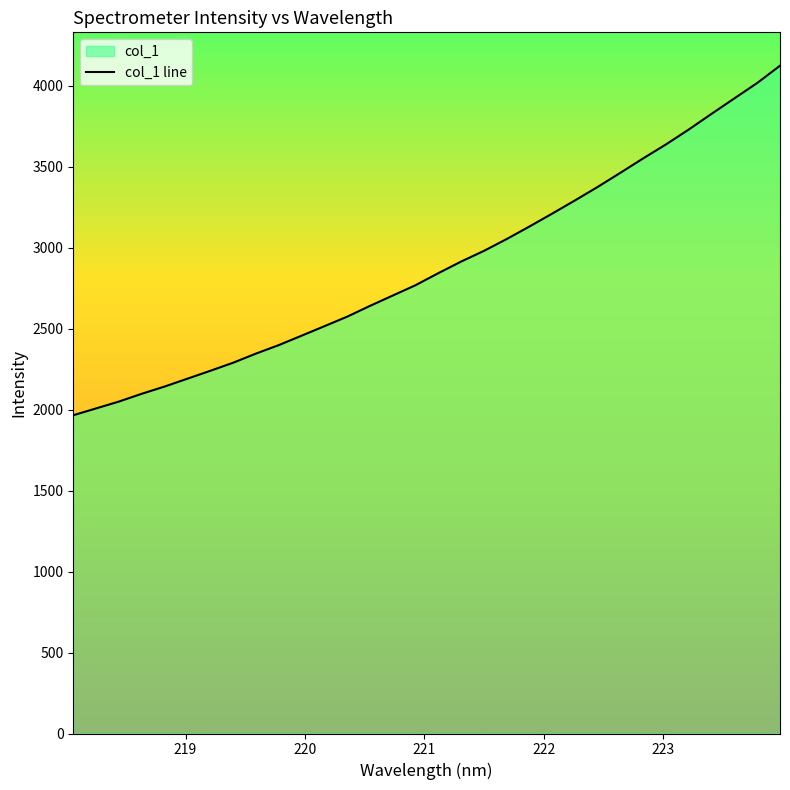

What is the greatest value displayed?

4123.1